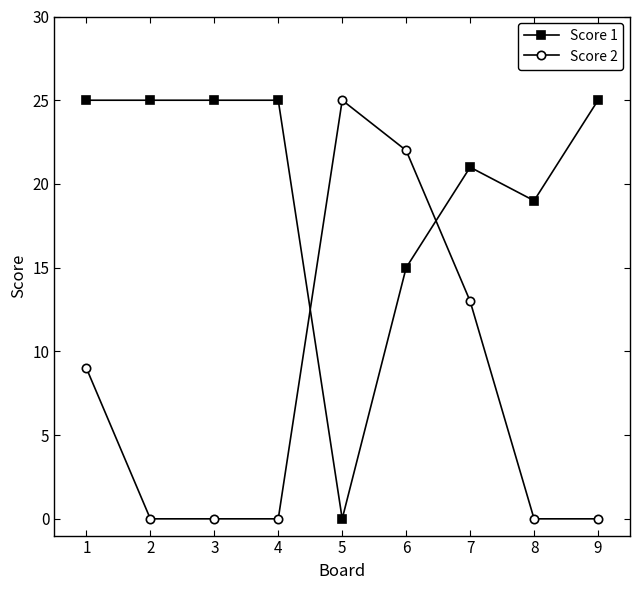

Which category has the lowest value in the Score 1 series?

5